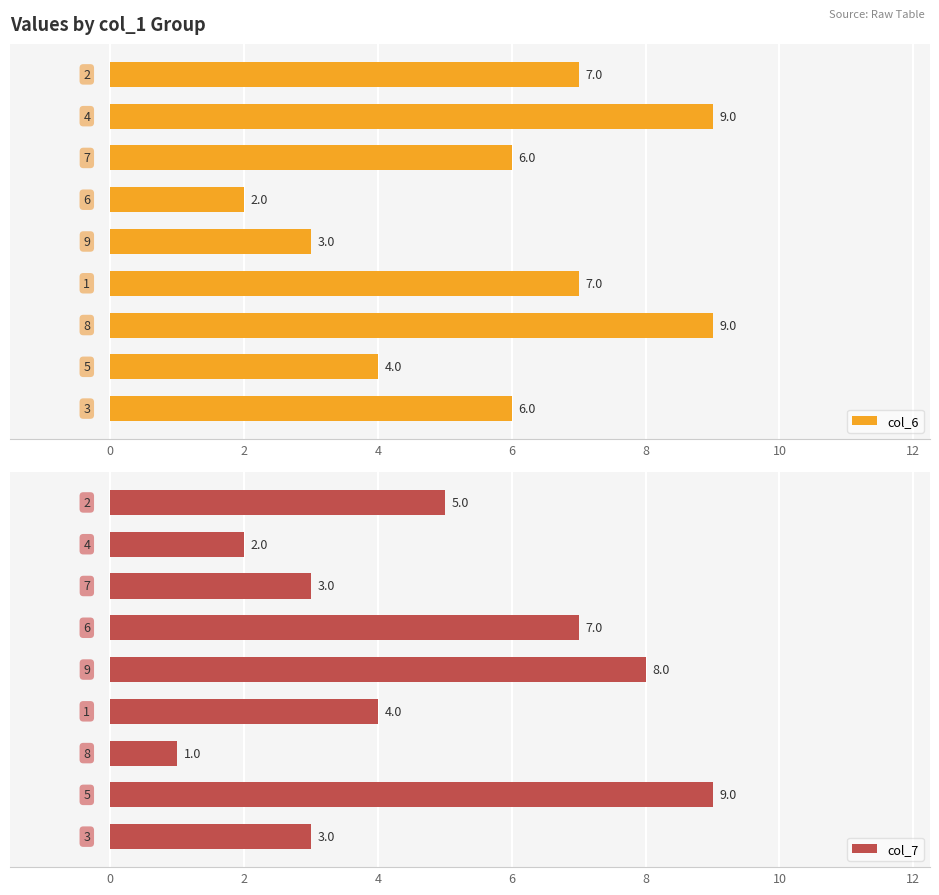

Count the col_6 values in the range 4 to 7.

5